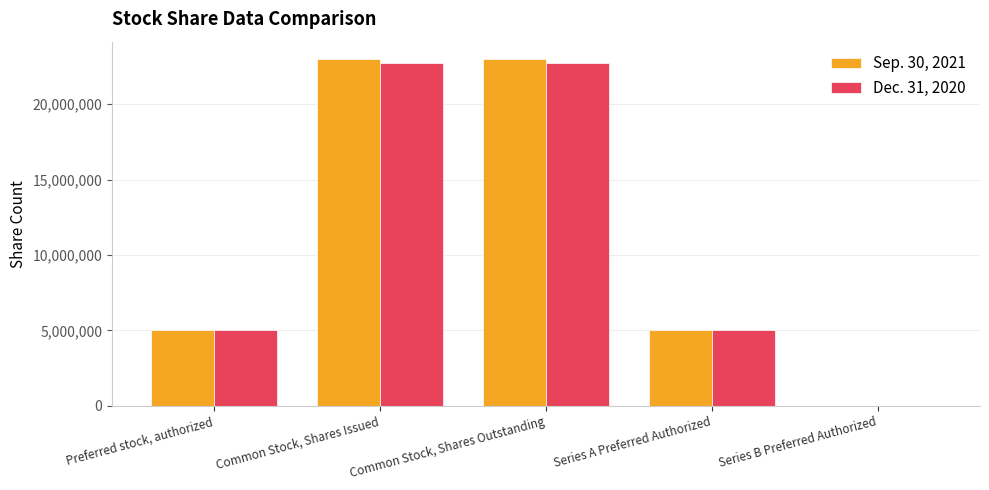

Is it true that Dec. 31, 2020 equals 38156368 at Common Stock, Shares Issued?

False